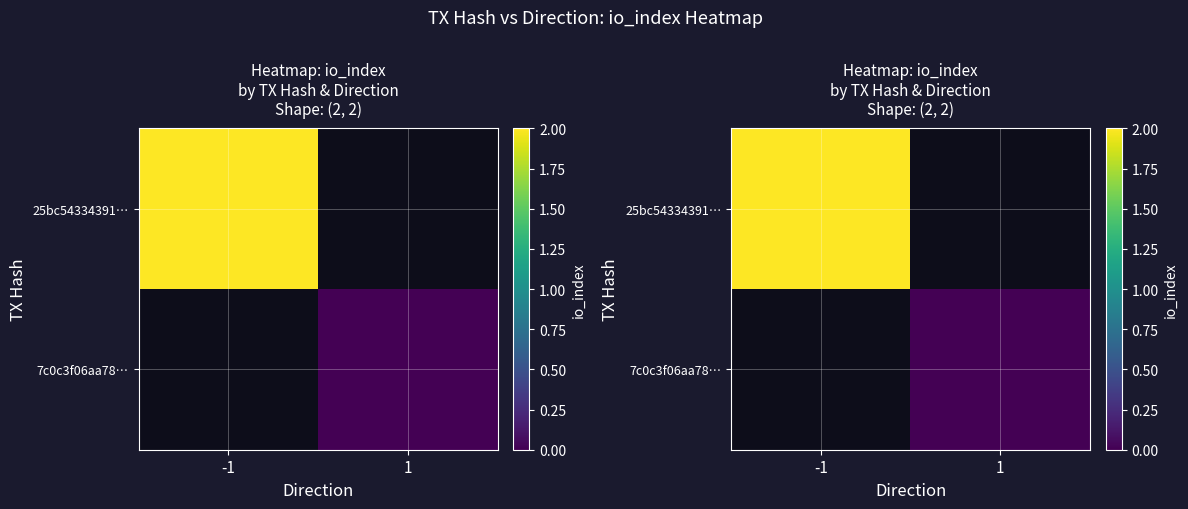

What is the highest value of the 25bc54334391… series?

2.0